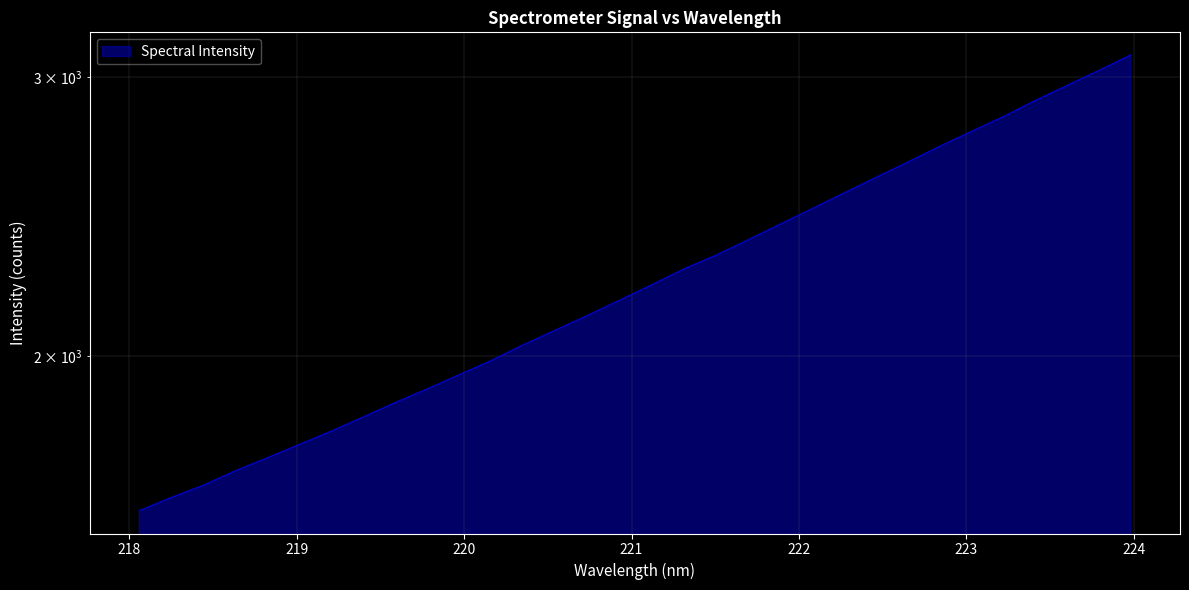

The value at 18 is 483.3. True or false?

False